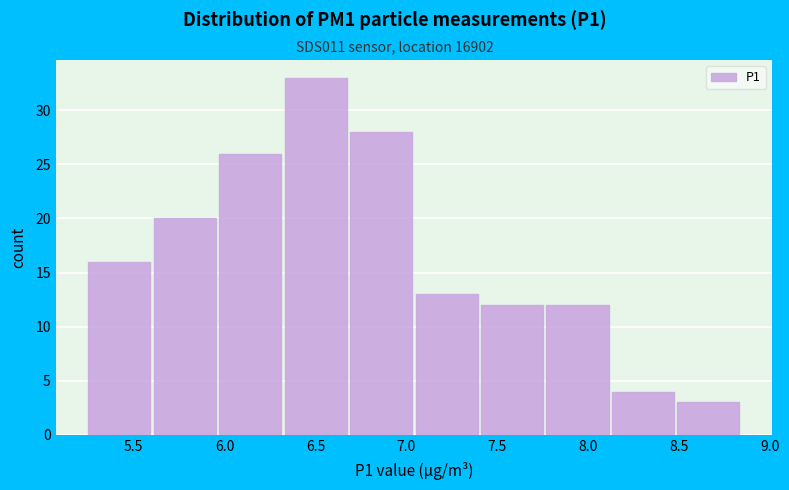

Reading left to right, list every bar in this chart as the range it spans on the x-axis followed by its height. Neither the bar edges nor the heights are printed on the chart, so give them approximately, as read against the axes.

5.25 to 5.61: 16
5.61 to 5.97: 20
5.97 to 6.33: 26
6.33 to 6.69: 33
6.69 to 7.05: 28
7.05 to 7.41: 13
7.41 to 7.77: 12
7.77 to 8.13: 12
8.13 to 8.49: 4
8.49 to 8.85: 3